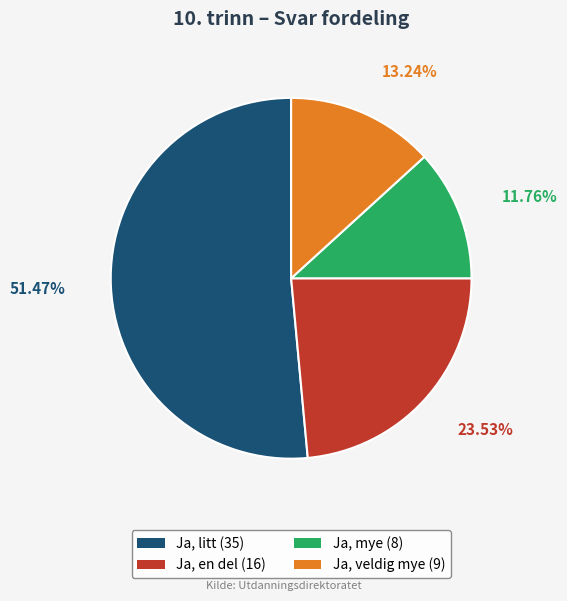

Approximately how many times larger is the value at Ja, litt compared to Ja, en del?

2.2